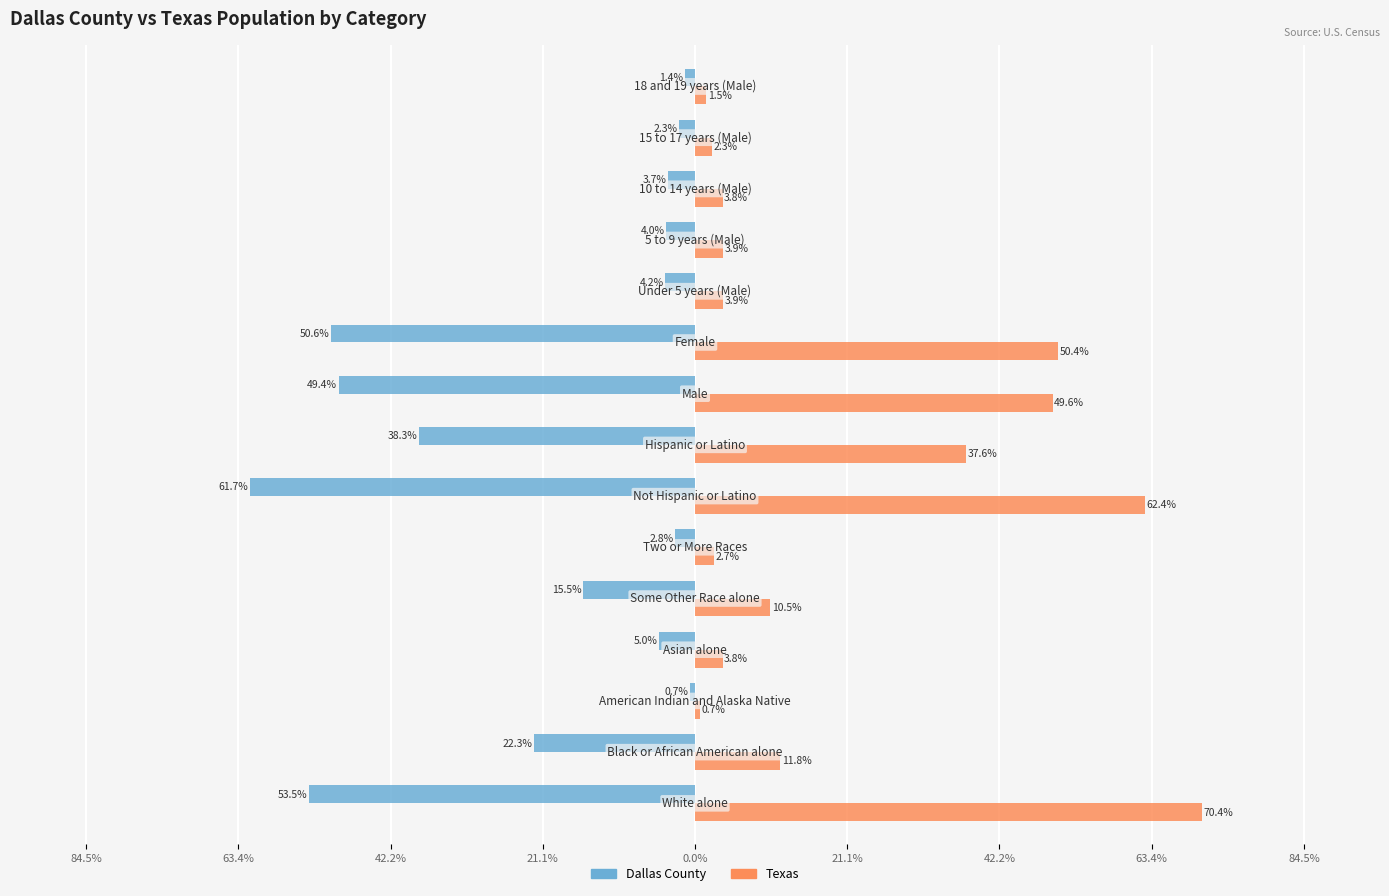

Reading left to right, extract all data points from this chart.

Dallas County: -53.5	-22.3	-0.7	-5.0	-15.5	-2.8	-61.7	-38.3	-49.4	-50.6	-4.2	-4.0	-3.7	-2.3	-1.4
Texas: 70.4	11.8	0.7	3.8	10.5	2.7	62.4	37.6	49.6	50.4	3.9	3.9	3.8	2.3	1.5